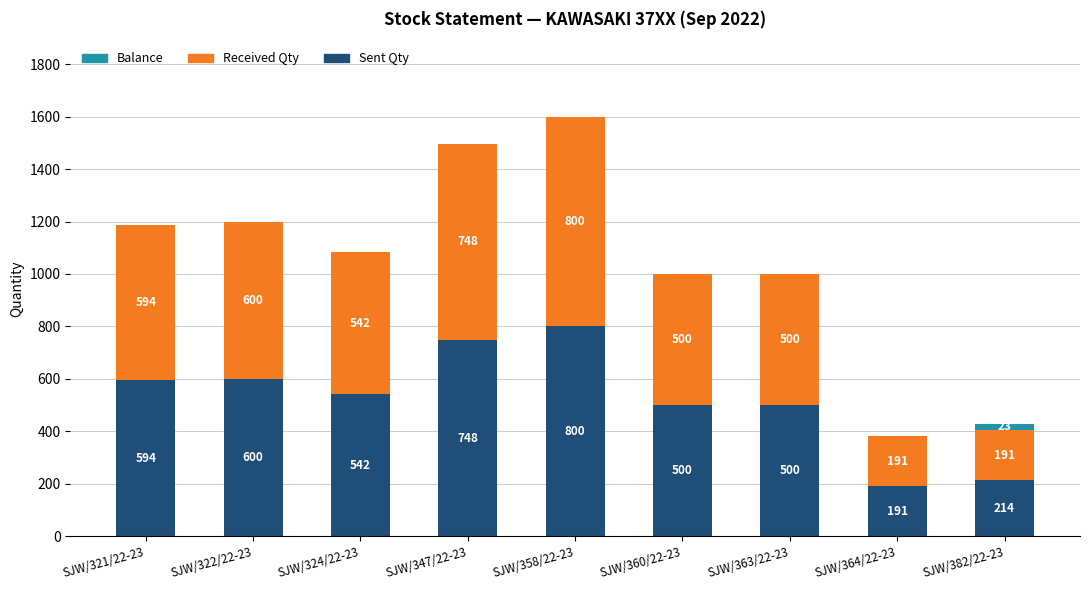

What is the total value across all series at SJW/347/22-23?

1496